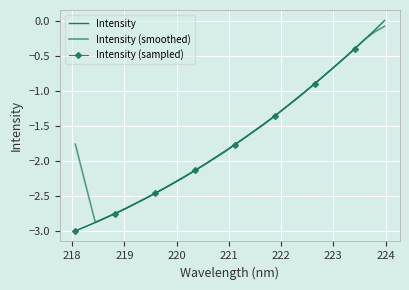

Is this an area chart (filled region under the line)?

No